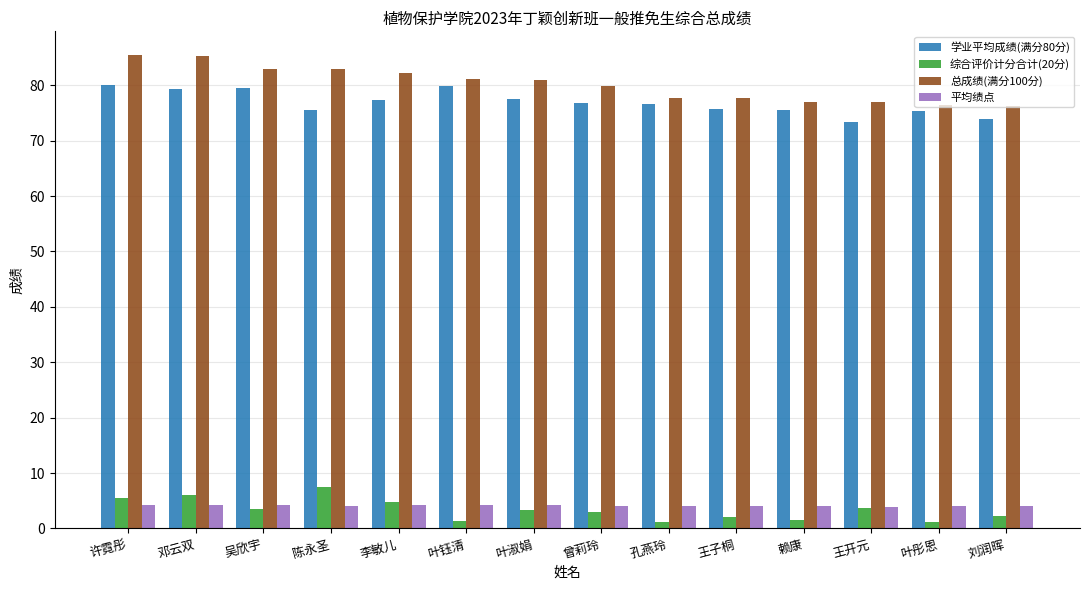

What is the difference between the maximum and minimum values in the 总成绩(满分100分) series?

9.3